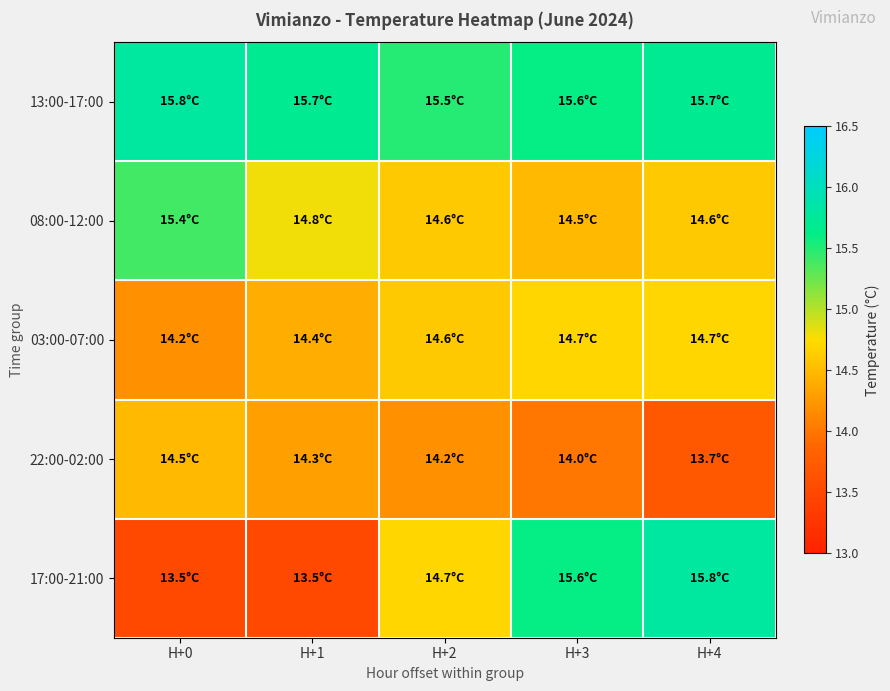

Reading left to right, extract all data points from this chart.

13:00-17:00: H+0=15.8	H+1=15.7	H+2=15.5	H+3=15.6	H+4=15.7
08:00-12:00: H+0=15.4	H+1=14.8	H+2=14.6	H+3=14.5	H+4=14.6
03:00-07:00: H+0=14.2	H+1=14.4	H+2=14.6	H+3=14.7	H+4=14.7
22:00-02:00: H+0=14.5	H+1=14.3	H+2=14.2	H+3=14.0	H+4=13.7
17:00-21:00: H+0=13.5	H+1=13.5	H+2=14.7	H+3=15.6	H+4=15.8